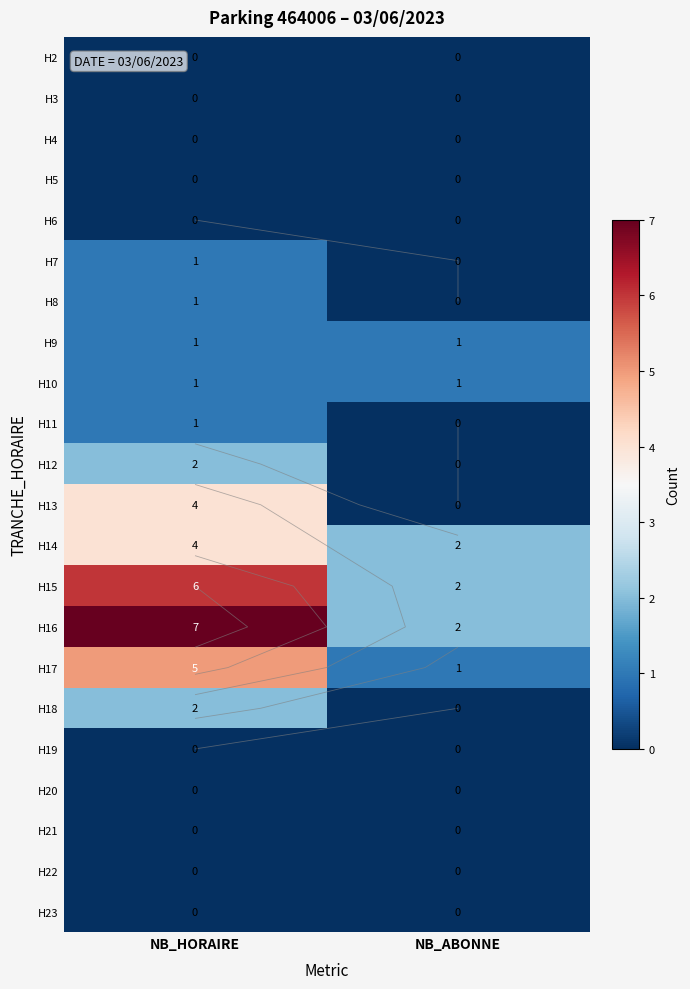

True or false: H8 has a value of -1 at NB_ABONNE.

False